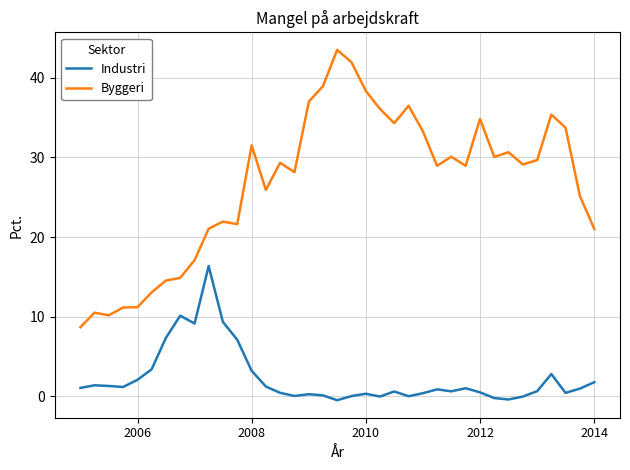

How many lines are shown in the chart?

2